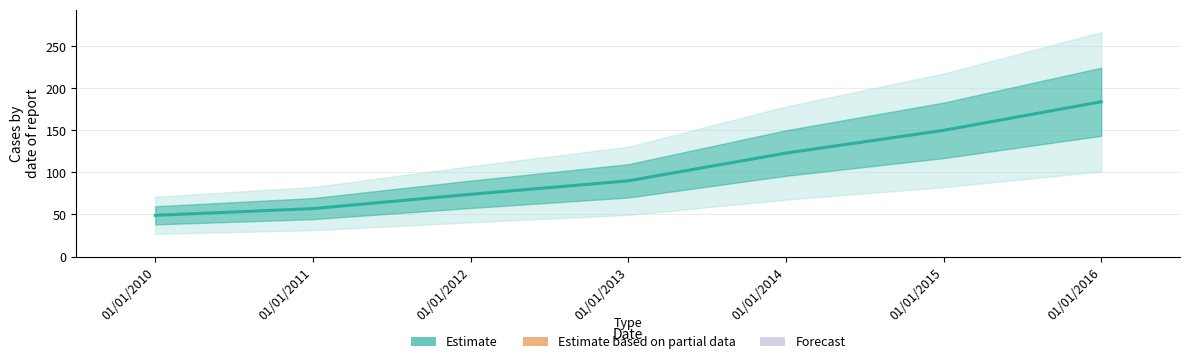

What is the difference between the maximum and minimum values?

135